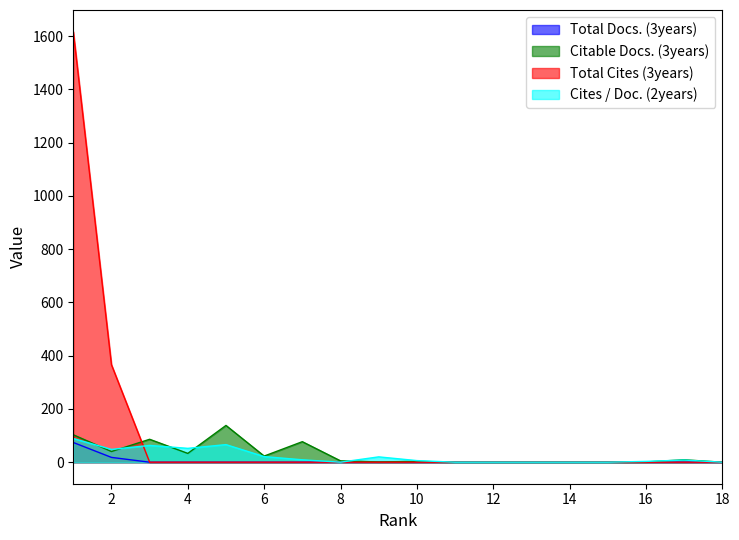

Reading right to left, what are all the values shown in this chart?

Total Docs. (3years): 0	0	0	0	0	0	0	0	0	0	0	0	0	0	0	0	18	74
Citable Docs. (3years): 0	9	1	0	0	0	0	0	3	1	5	77	23	138	33	86	40	103
Total Cites (3years): 0	0	0	0	0	0	0	0	0	0	0	0	0	0	0	0	366	1617
Cites / Doc. (2years): 0	8	3	0	0	0	0	0	6	20	0	9	21	66	52	63	48	89